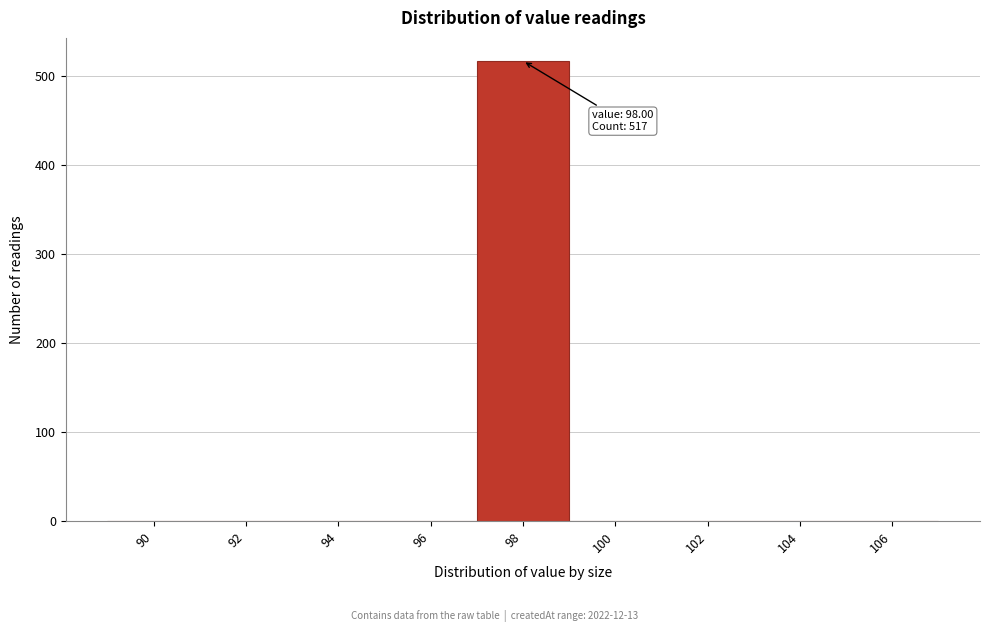

Reading left to right, extract all data points from this chart.

90=0	92=0	94=0	96=0	98=517	100=0	102=0	104=0	106=0